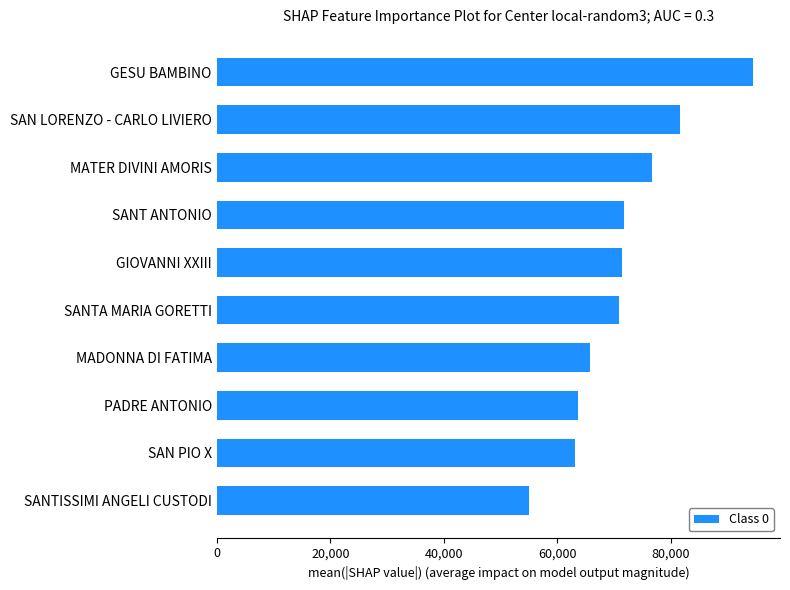

How many bars are there in total?

10